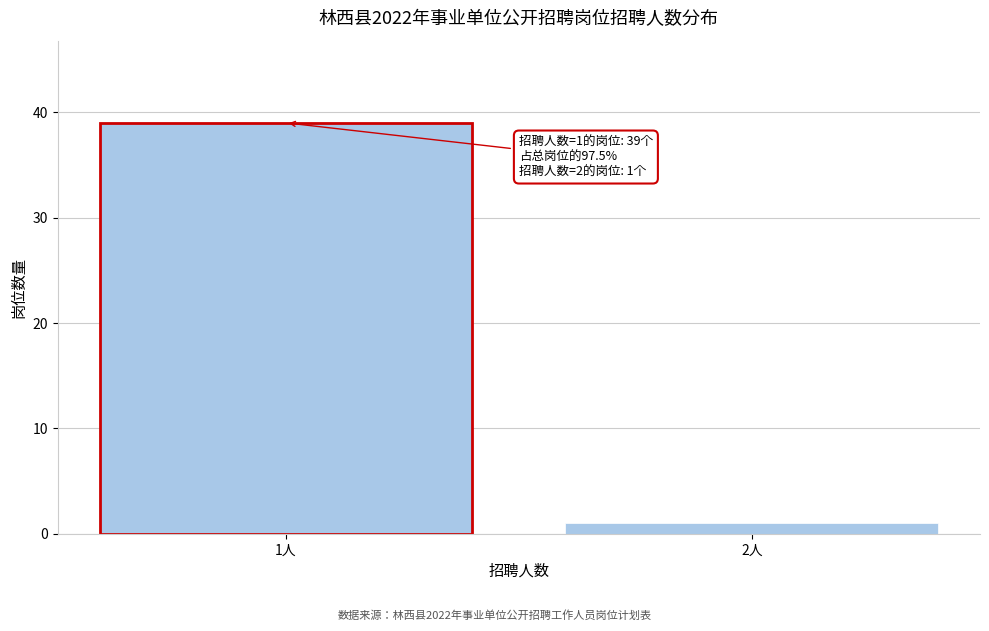

Reading right to left, list all the values displayed in this chart.

2人=1	1人=39